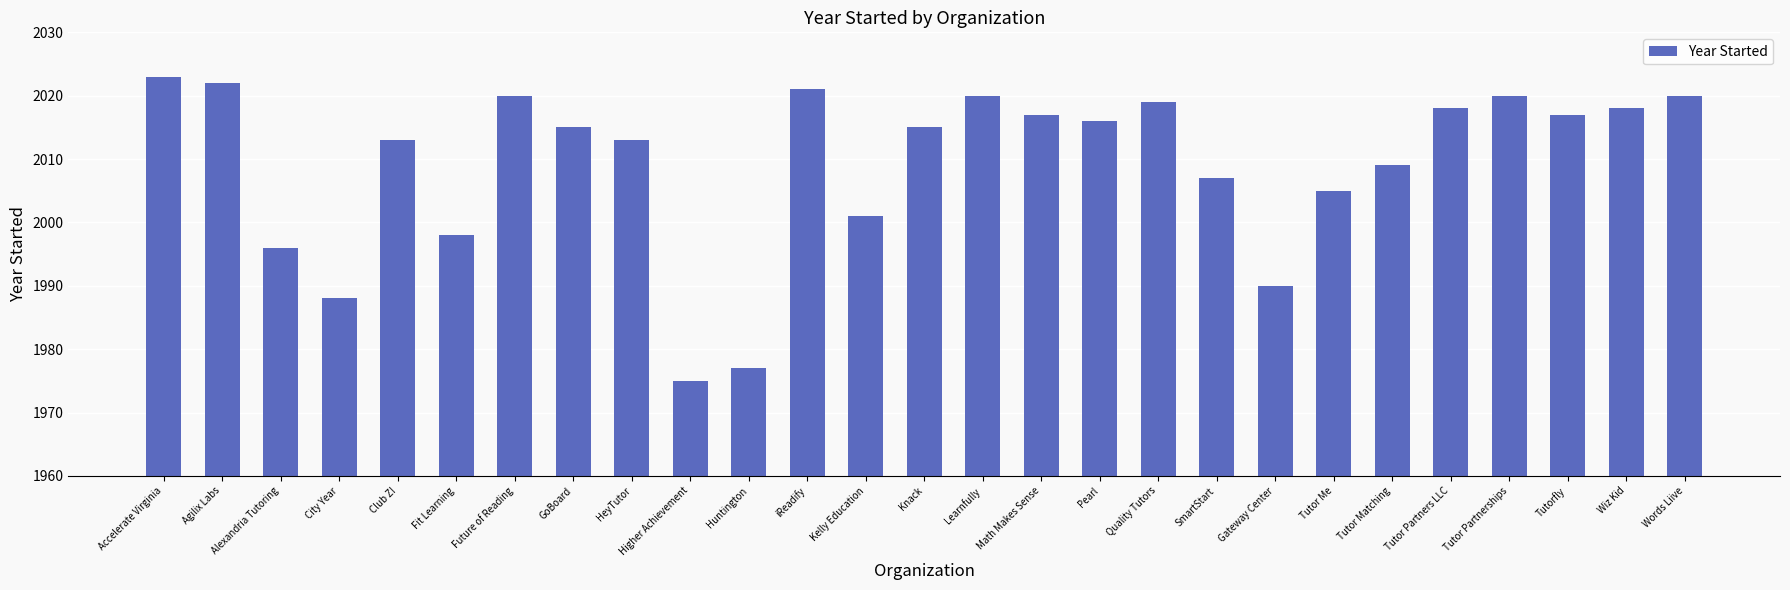

What is the sum of all values?

54253